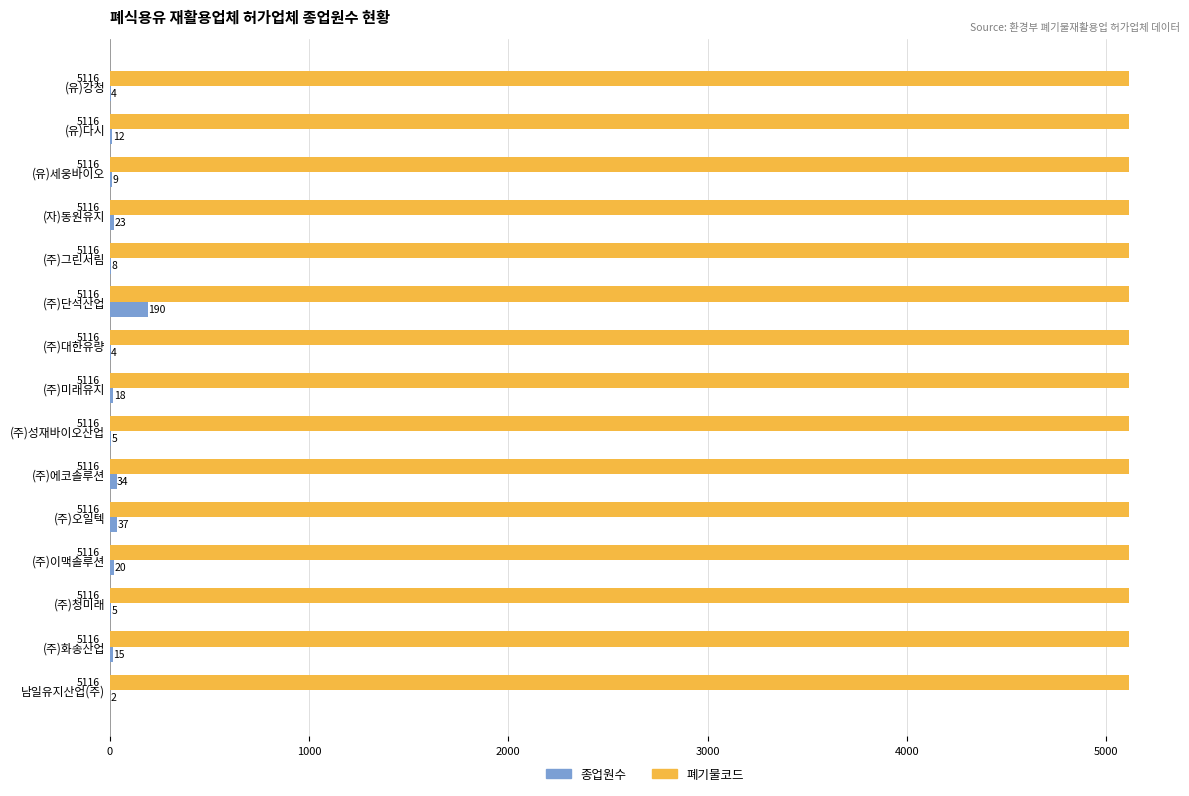

The value of 폐기물코드 at (주)오일텍 is 5116. True or false?

True